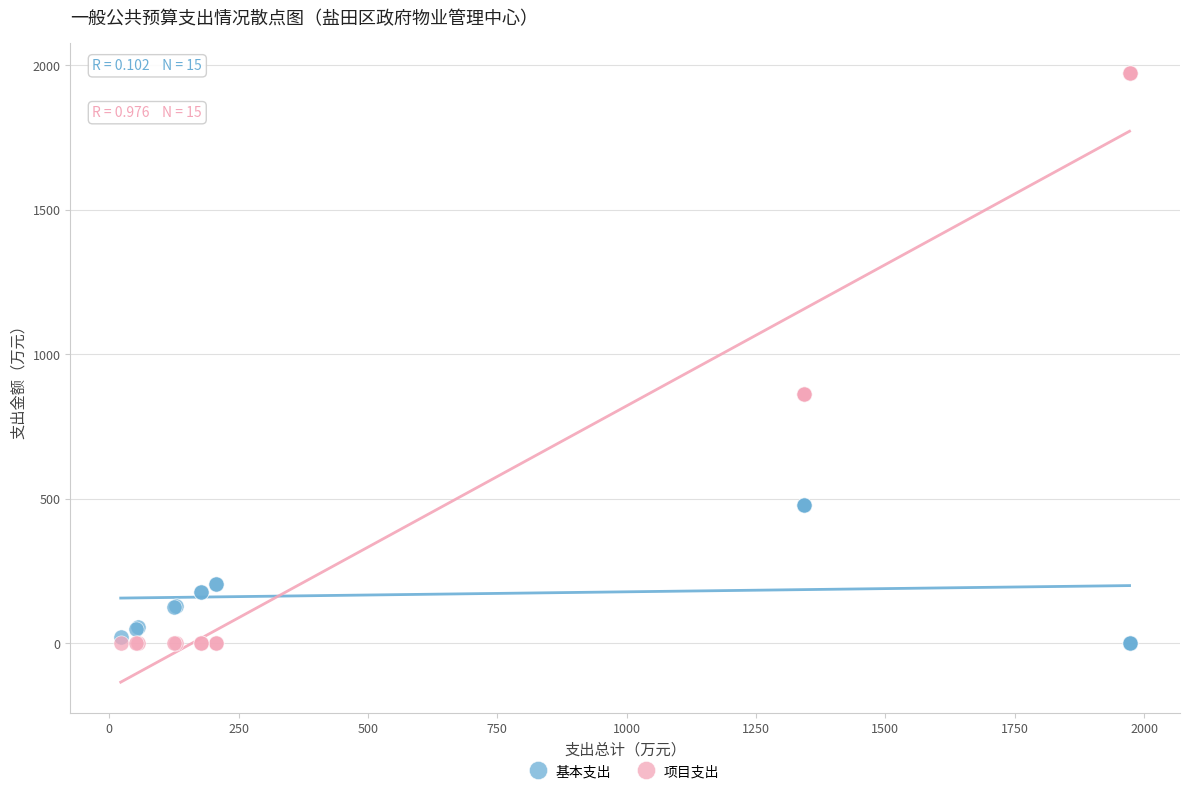

Which series contains the highest Y value?

项目支出